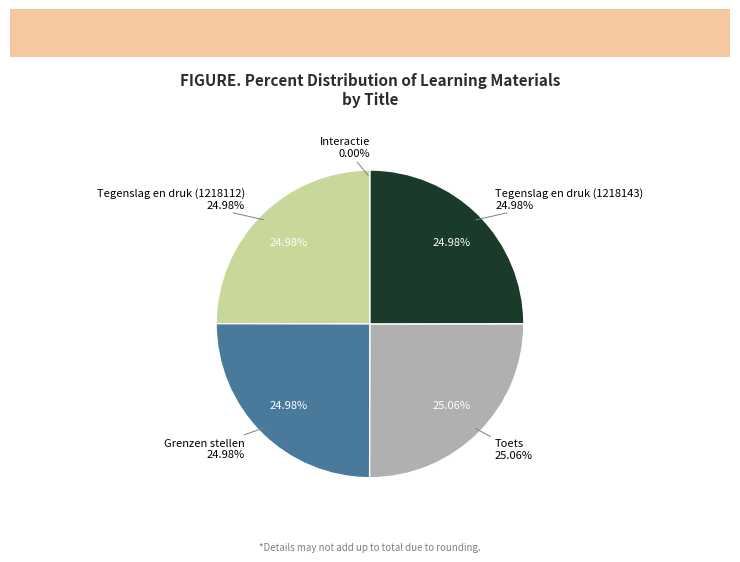

True or false: Grenzen stellen accounts for 17% of the total.

False